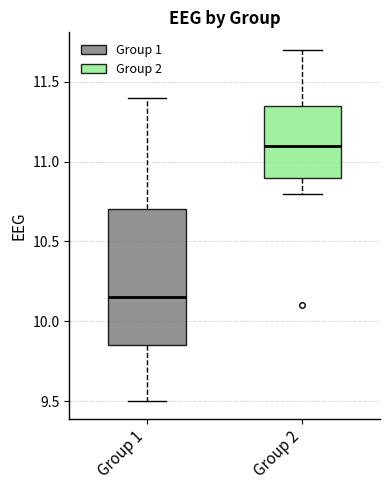

Reading left to right, transcribe this box plot: for each box, give where its median line is, the range the box spans, and where its two whiskers end, as read against the y-axis. The values are not printed on the chart, so give them approximately, as read against the axis.

Group 1: median 10.15, box 9.85 to 10.70, whiskers 9.50 to 11.40
Group 2: median 11.10, box 10.90 to 11.35, whiskers 10.80 to 11.70